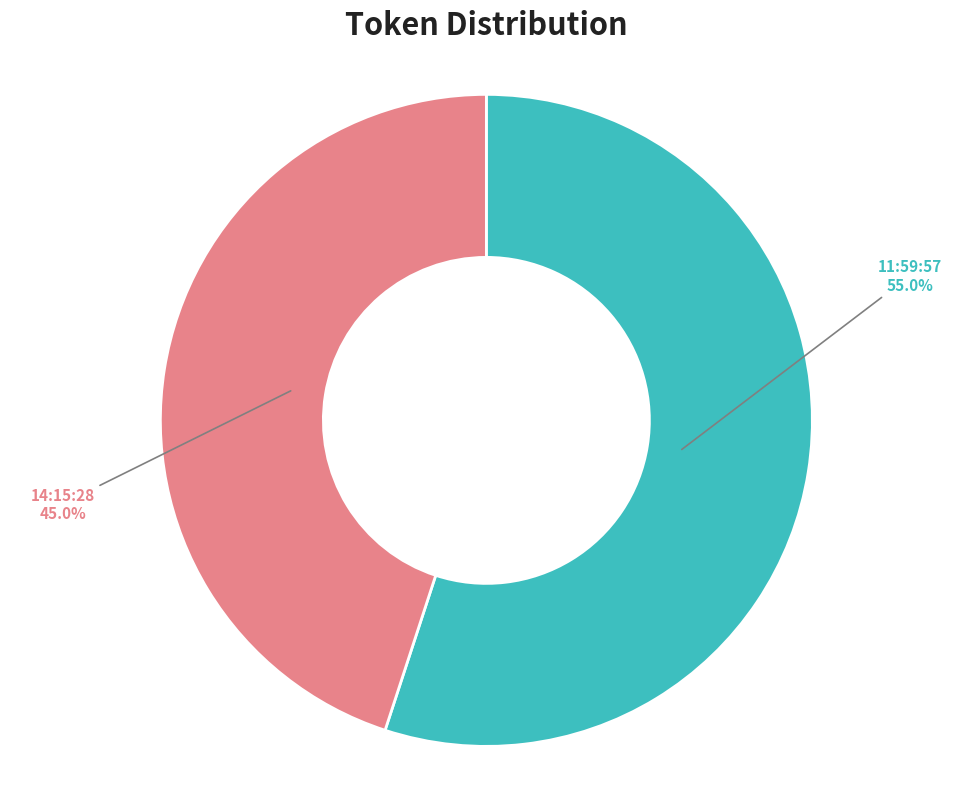

What portion of the pie excludes 14:15:28?

55.0%